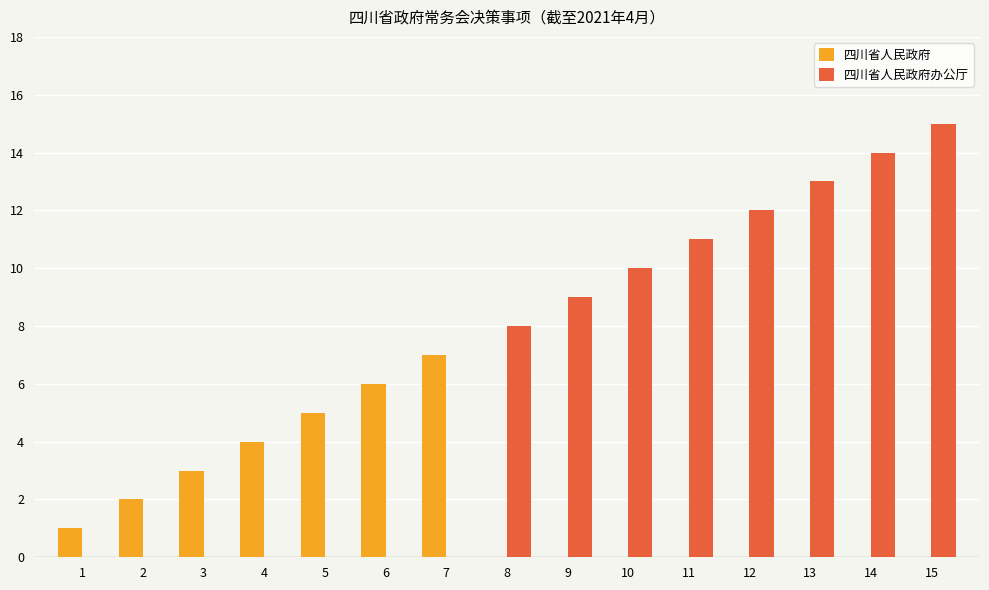

What is the sum of all 四川省人民政府办公厅 values?

92